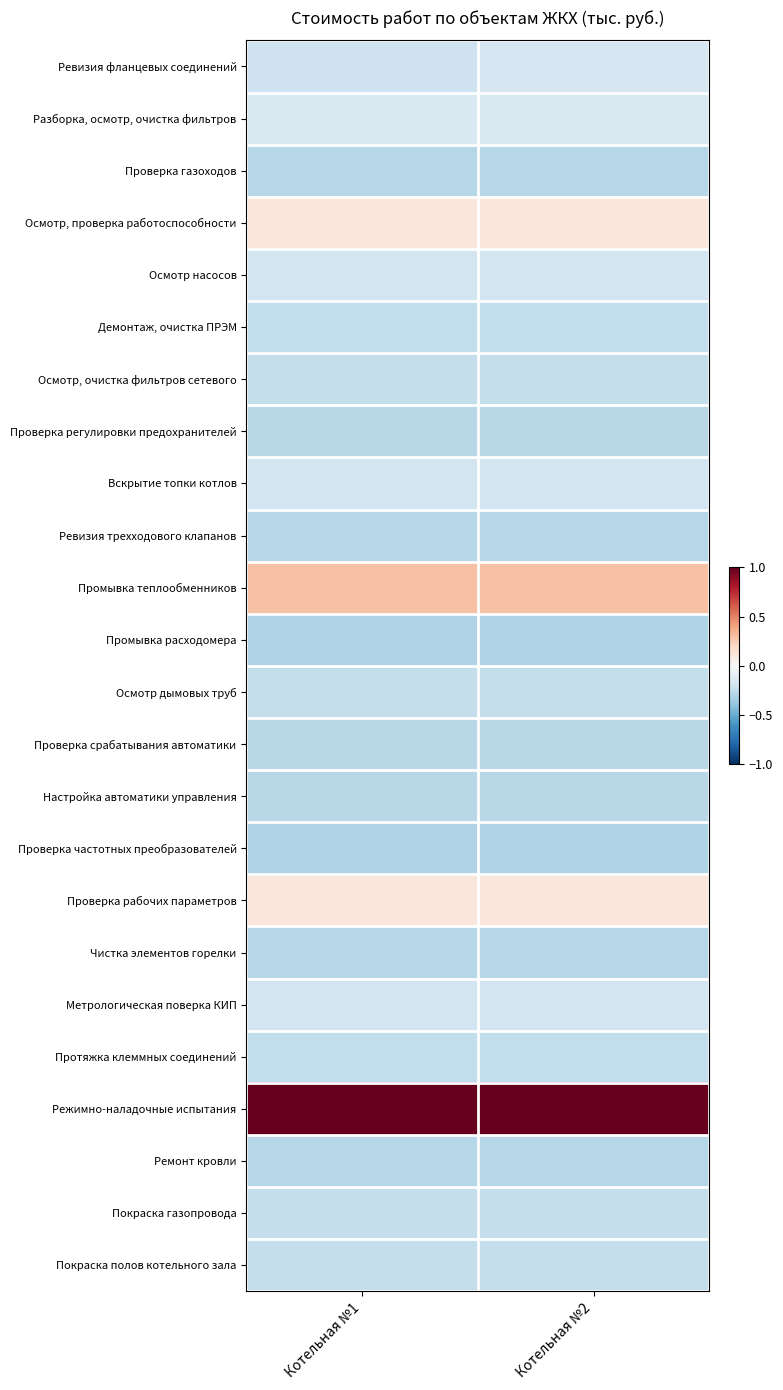

Which series has the largest total across all categories?

Режимно-наладочные испытания